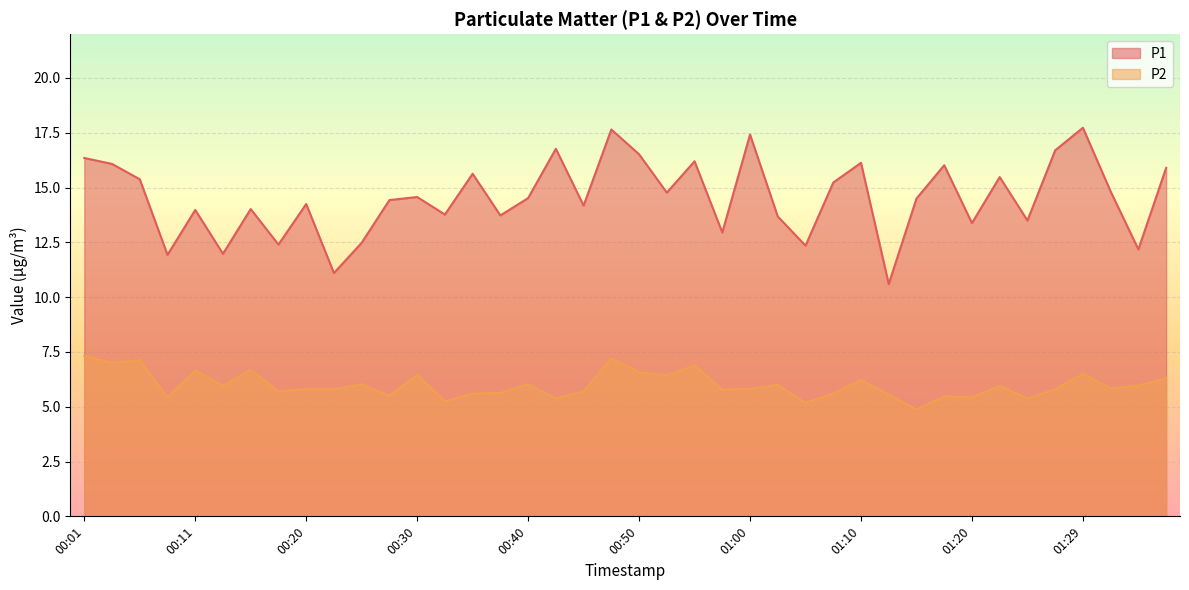

At which category does the chart reach its peak across all series?

01:29